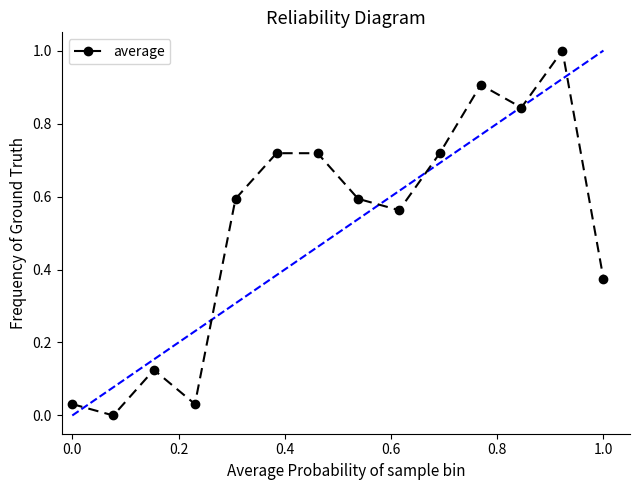

What is the value of the 13th point from the left?

1.0